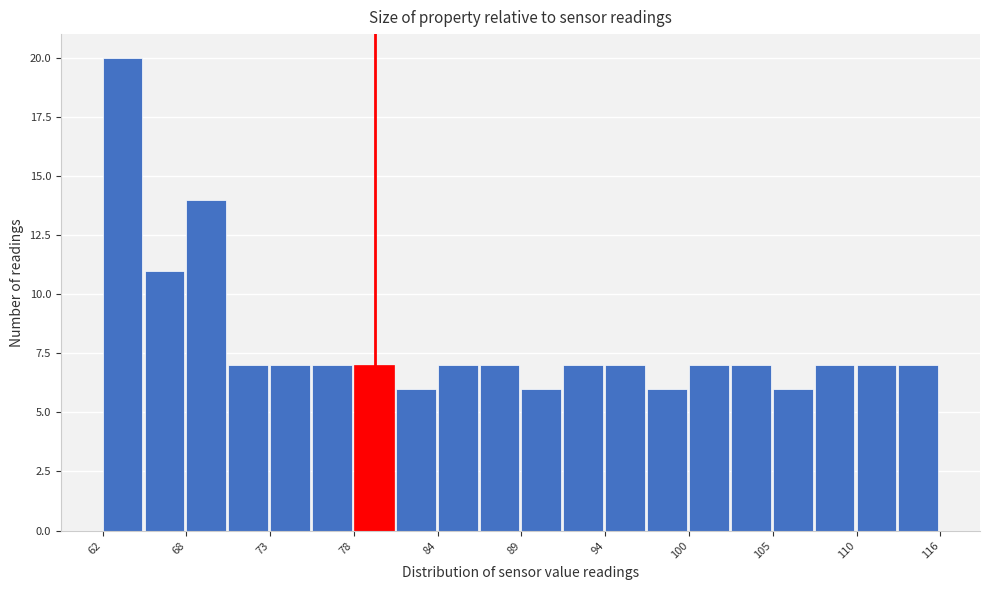

Read against the x-axis, roughly where is the centre of the tallest bar?

63